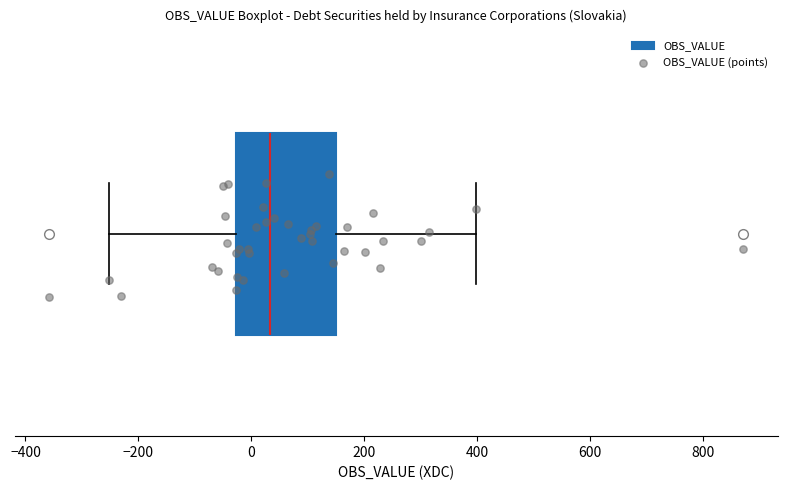

Transcribe this box plot: give where the median line is, the range the box spans, and where the two whiskers end, as read against the x-axis. The values are not printed on the chart, so give them approximately, as read against the axis.

median 40, box -20 to 140, whiskers -260 to 400